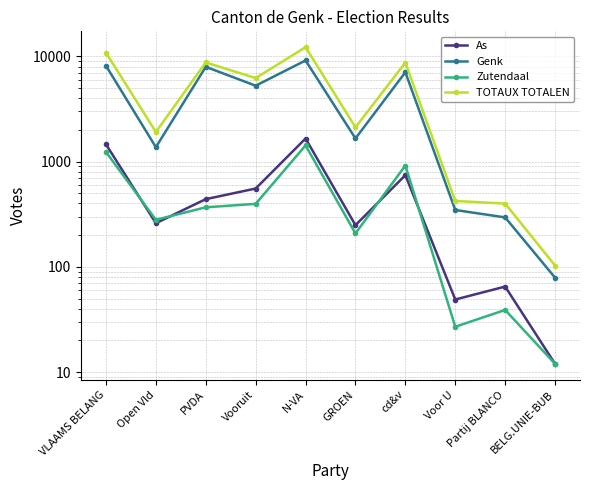

Rank the categories by Zutendaal value from lowest to highest.

BELG.UNIE-BUB, Voor U, Partij BLANCO, GROEN, Open Vld, PVDA, Vooruit, cd&v, VLAAMS BELANG, N-VA